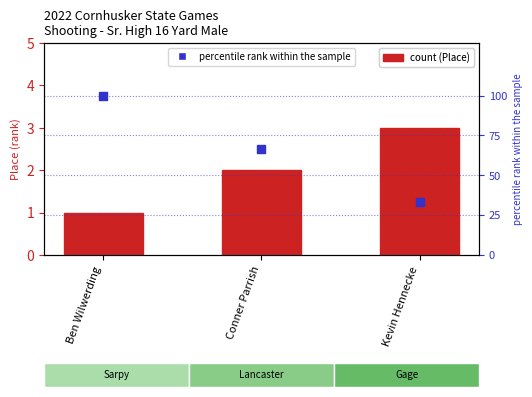

At which category is the sum across all series the highest?

Ben Wilwerding